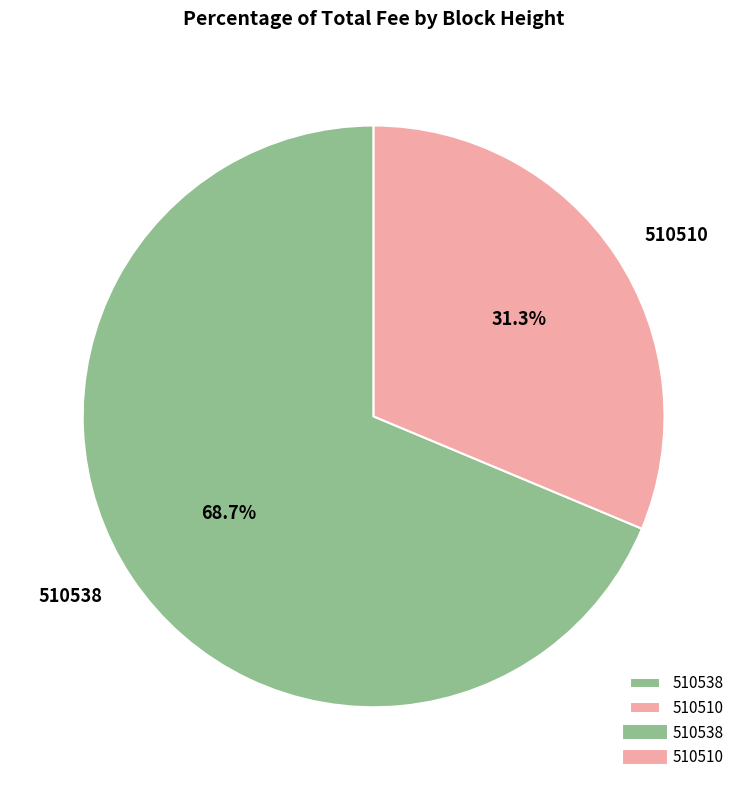

Rank the categories by value from lowest to highest.

510510, 510538